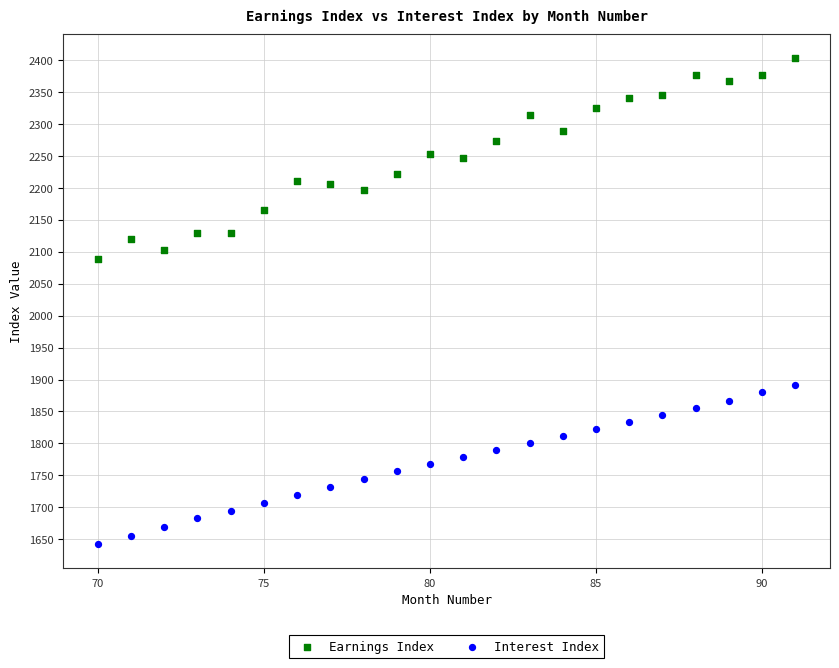

Which series contains the lowest Y value?

Interest Index